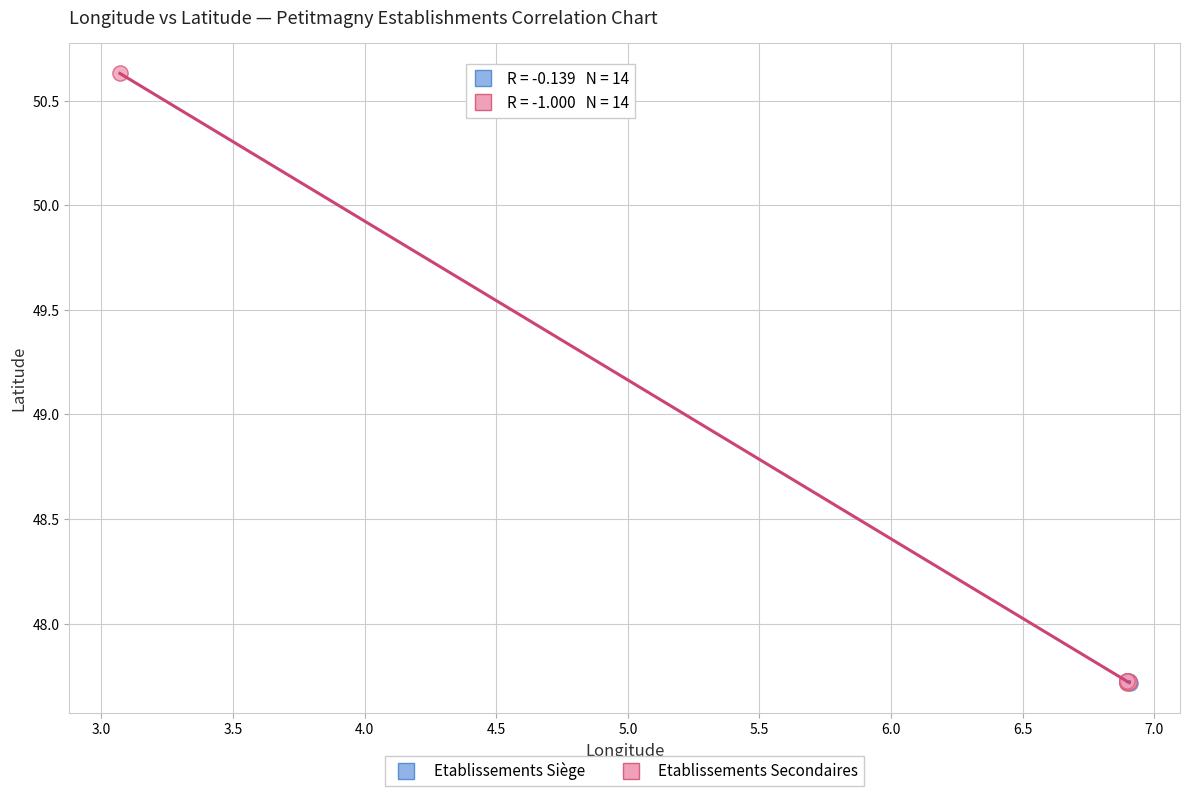

Which series has the largest Y range (max minus min)?

Etablissements Secondaires